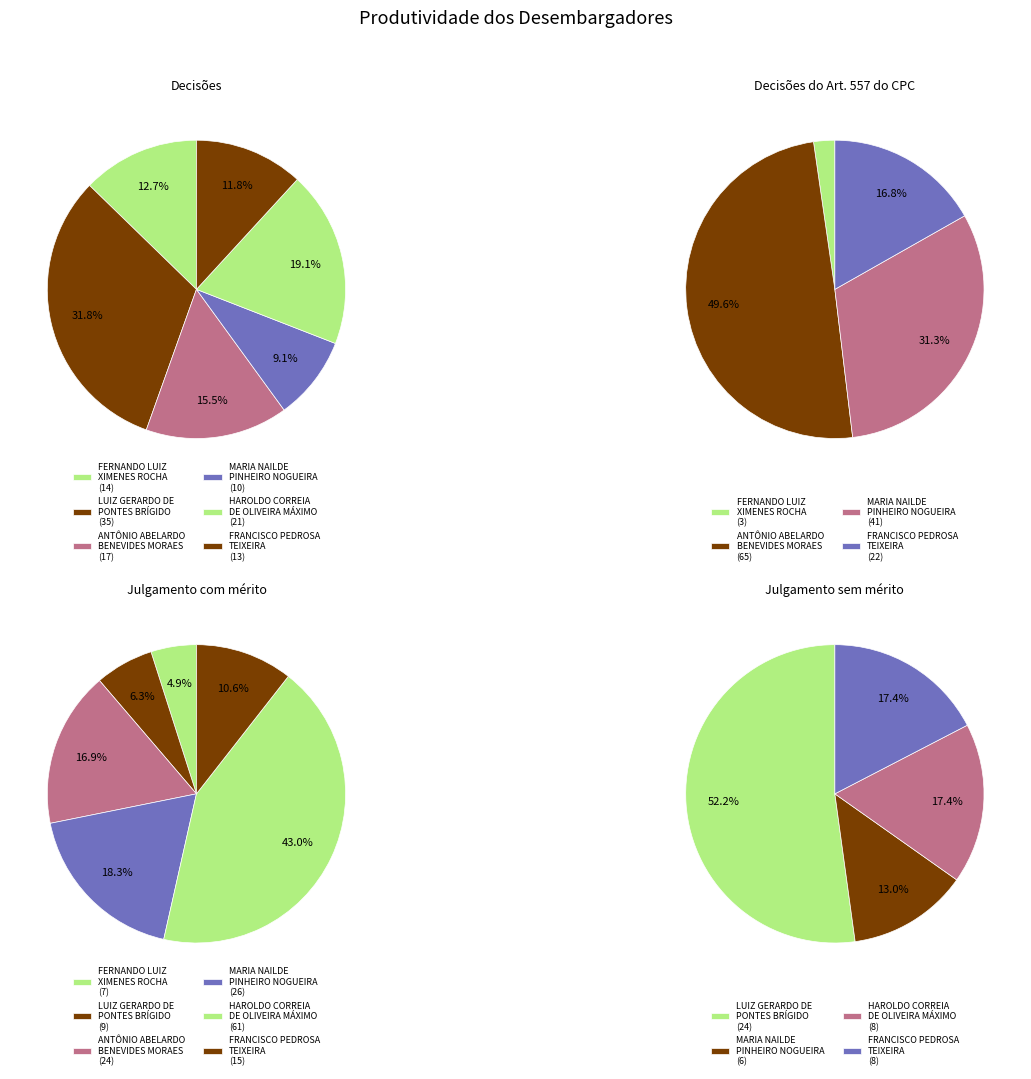

What portion of the pie excludes MARIA NAILDE
PINHEIRO NOGUEIRA?

90.9%